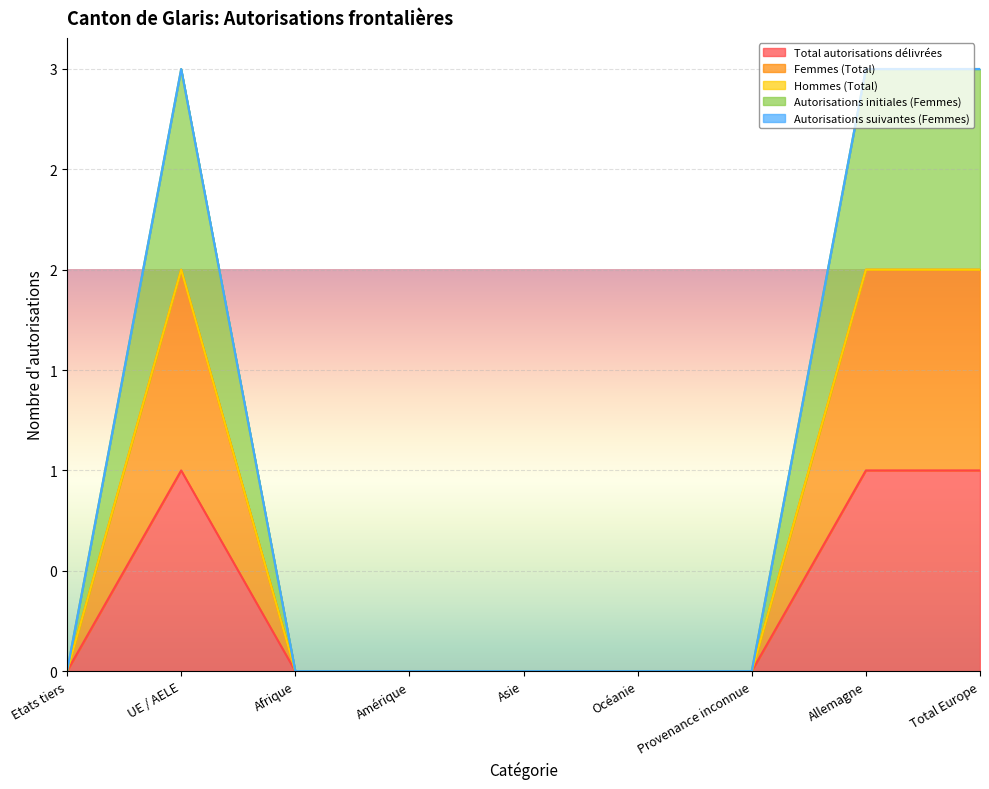

What is the label of the 7th point from the left?

Provenance inconnue